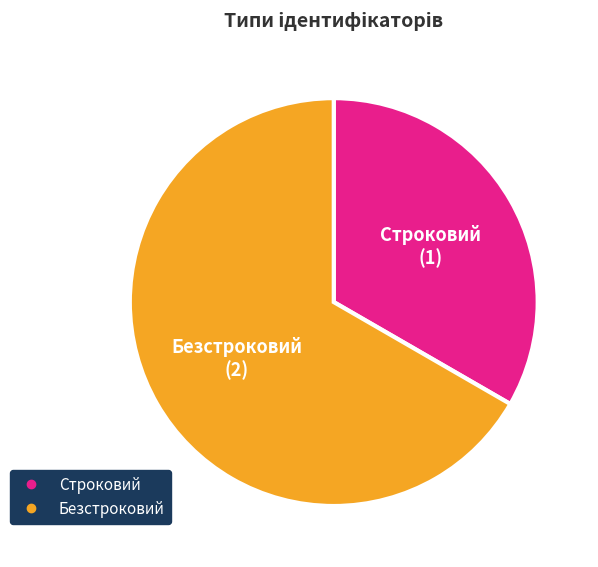

Rank the categories by value from highest to lowest.

Безстроковий, Строковий